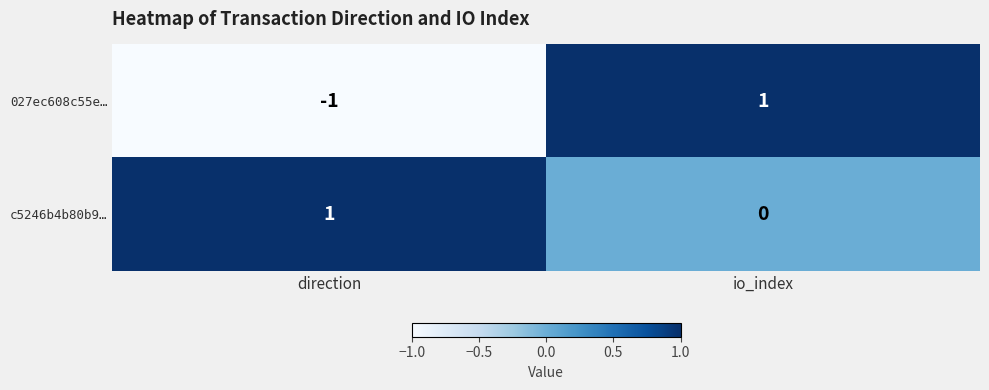

At which label does c5246b4b80b9… reach its peak?

direction